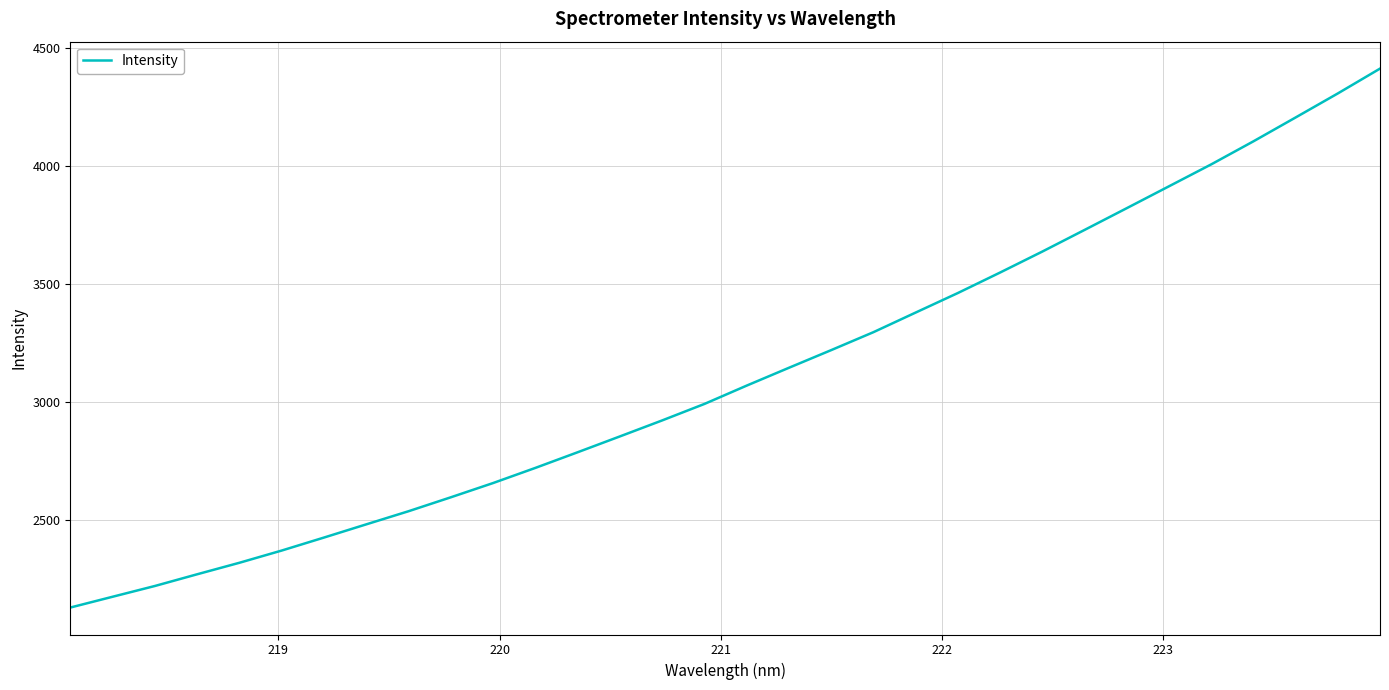

What is the difference between the maximum and minimum values?

2280.9